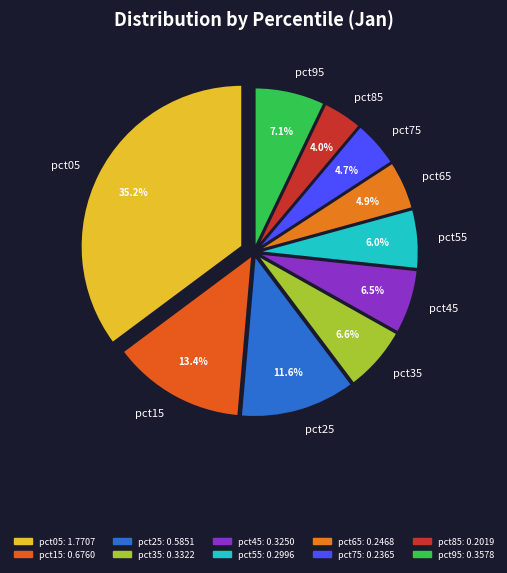

Does pct95 represent more than half of the total?

No